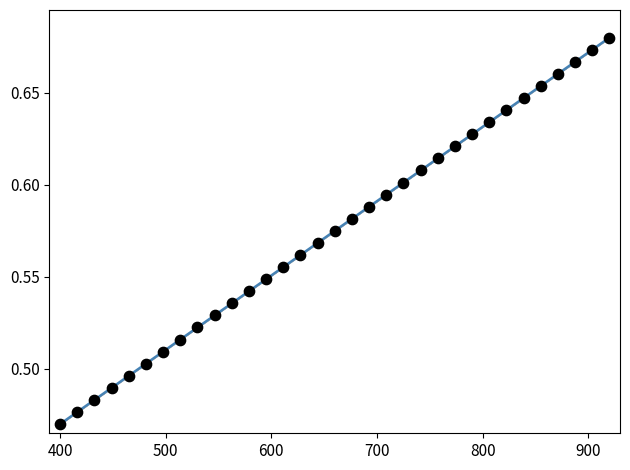

What is the change in value from 8 to 27?

+0.1